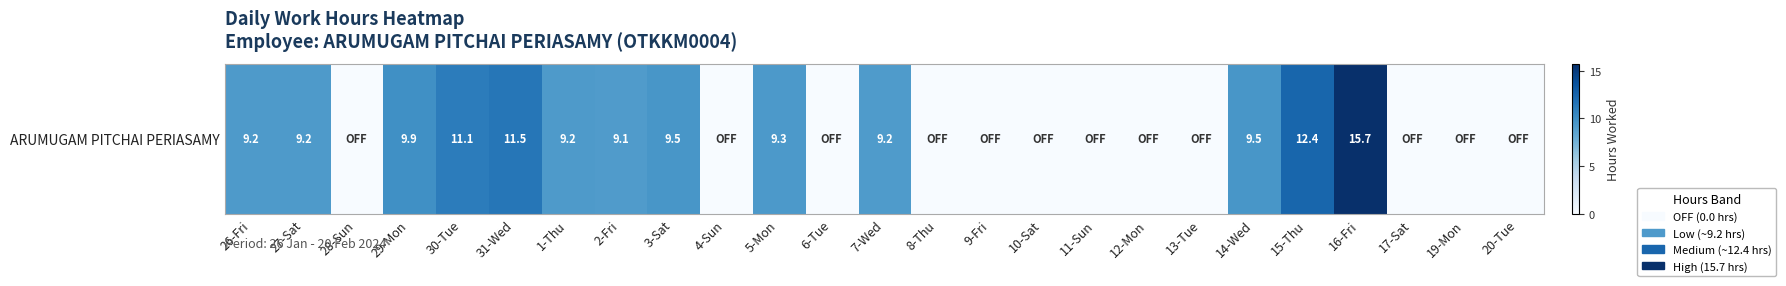

What is the difference between the maximum and second lowest values?

15.7